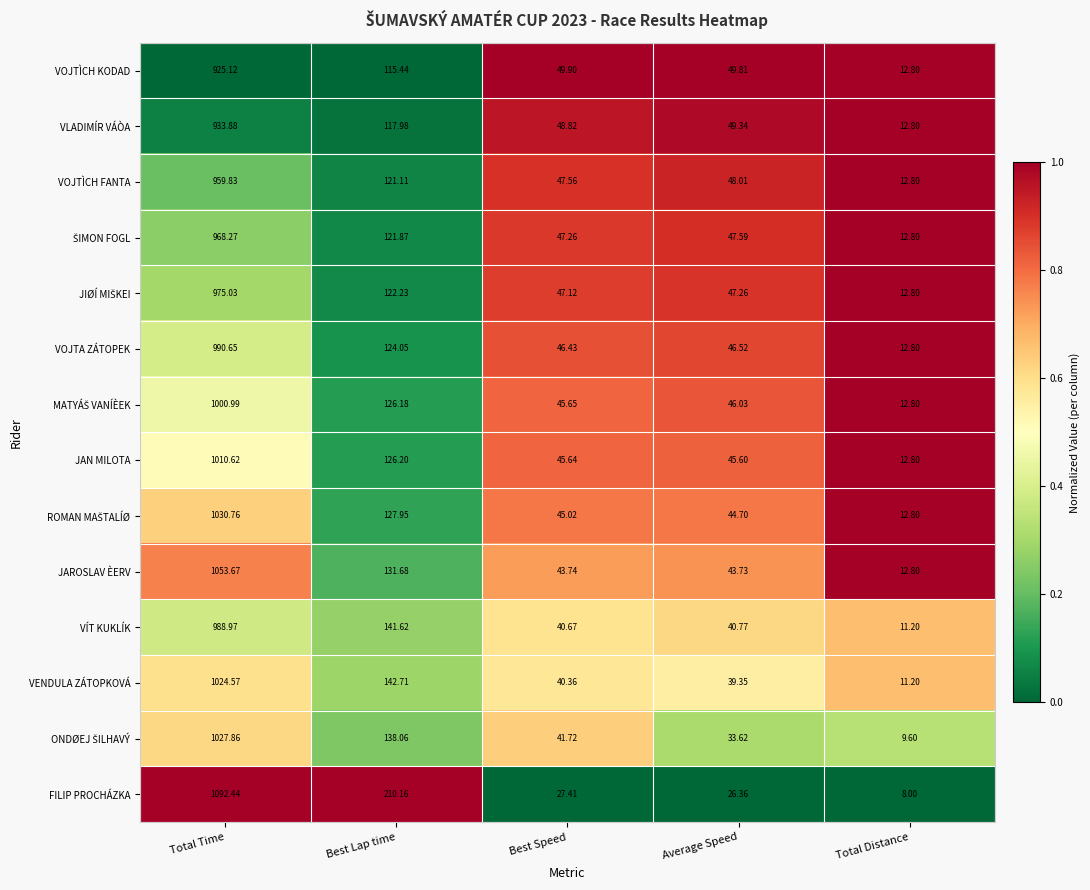

At which label is VOJTÌCH KODAD closest to 468?

Best Lap time